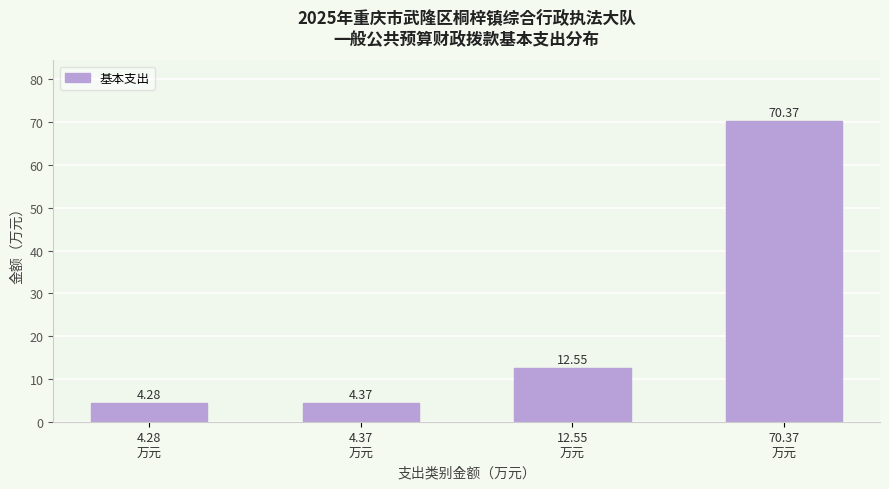

What is the difference between the maximum and minimum values?

66.1